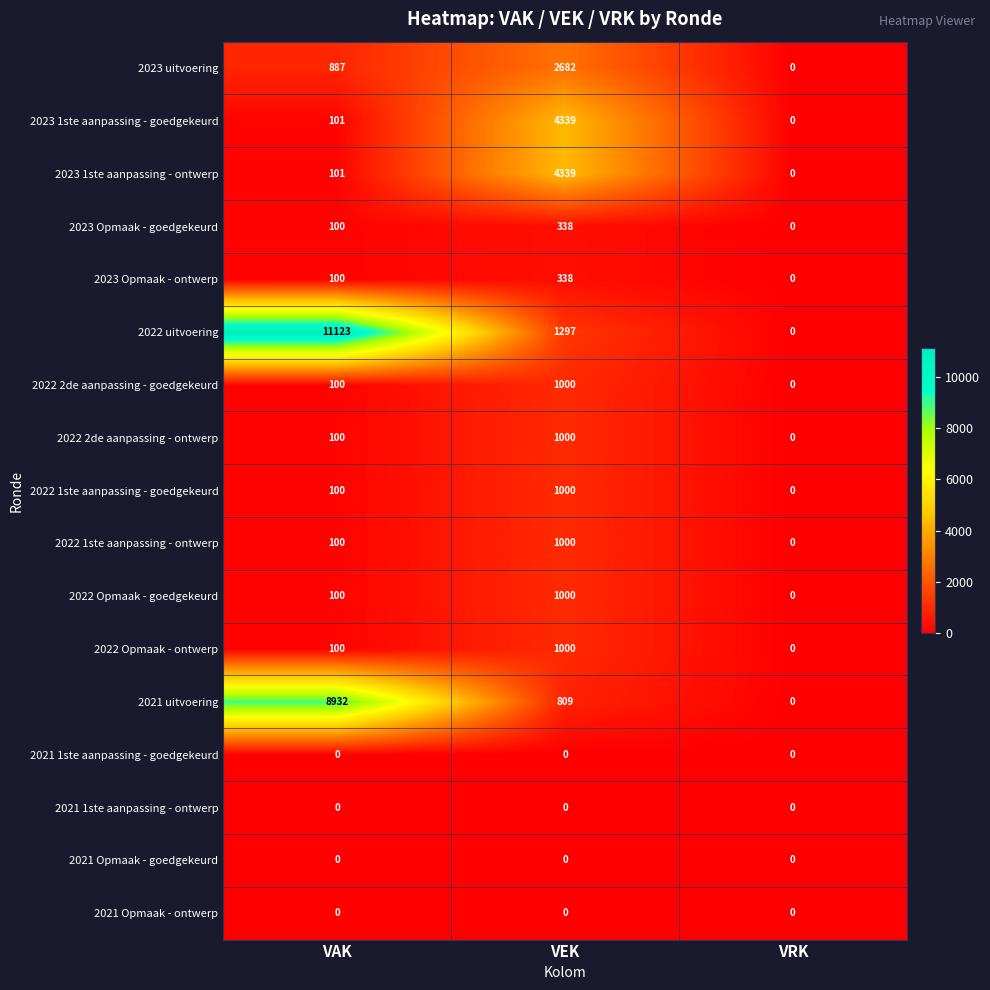

At which label is 2022 2de aanpassing - goedgekeurd closest to 500?

VAK